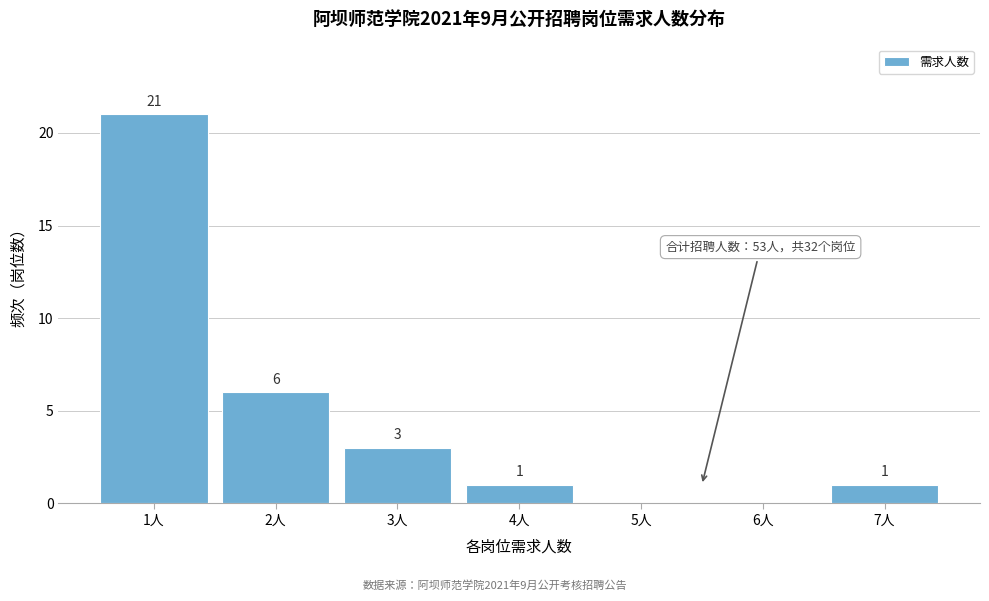

Over which range of the x-axis is the bar tallest?

0.5 to 1.5